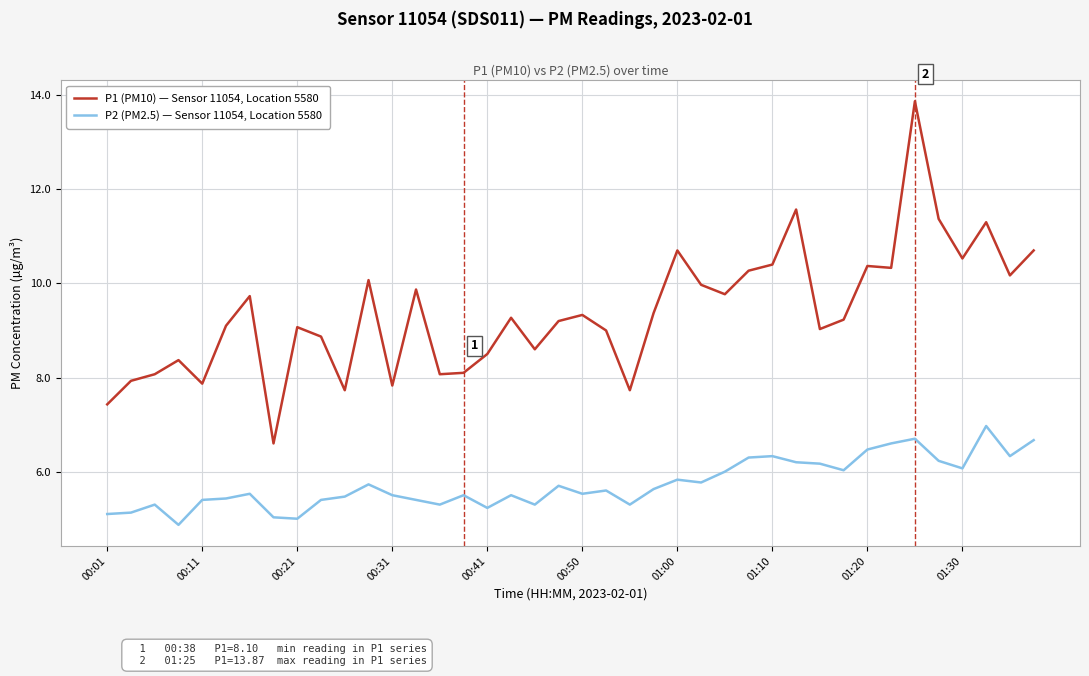

True or false: P2 (PM2.5) — Sensor 11054, Location 5580 and P1 (PM10) — Sensor 11054, Location 5580 intersect in this chart.

False